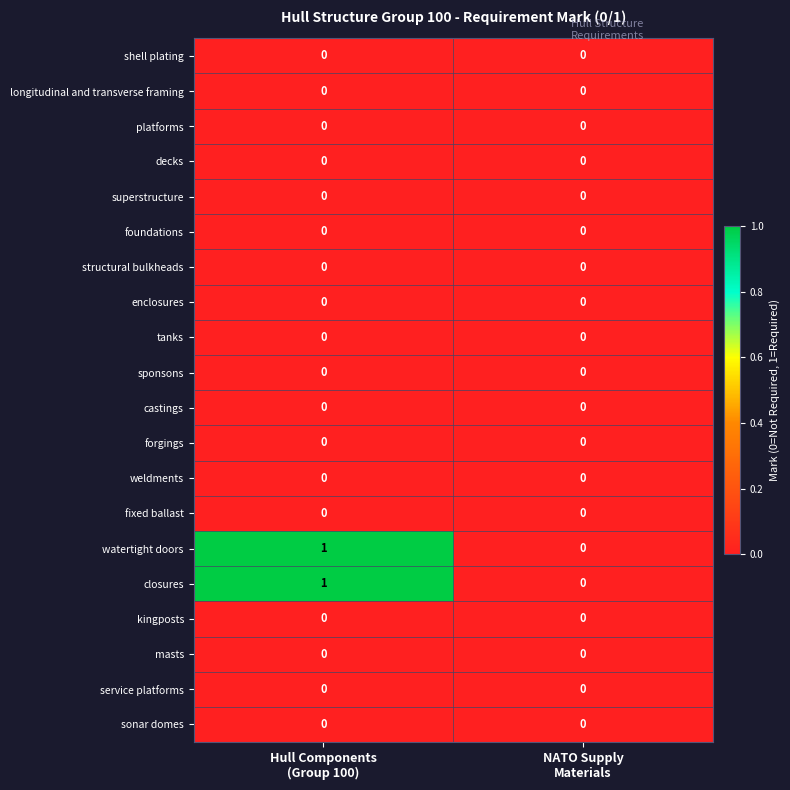

Count the number of data series in this chart.

20